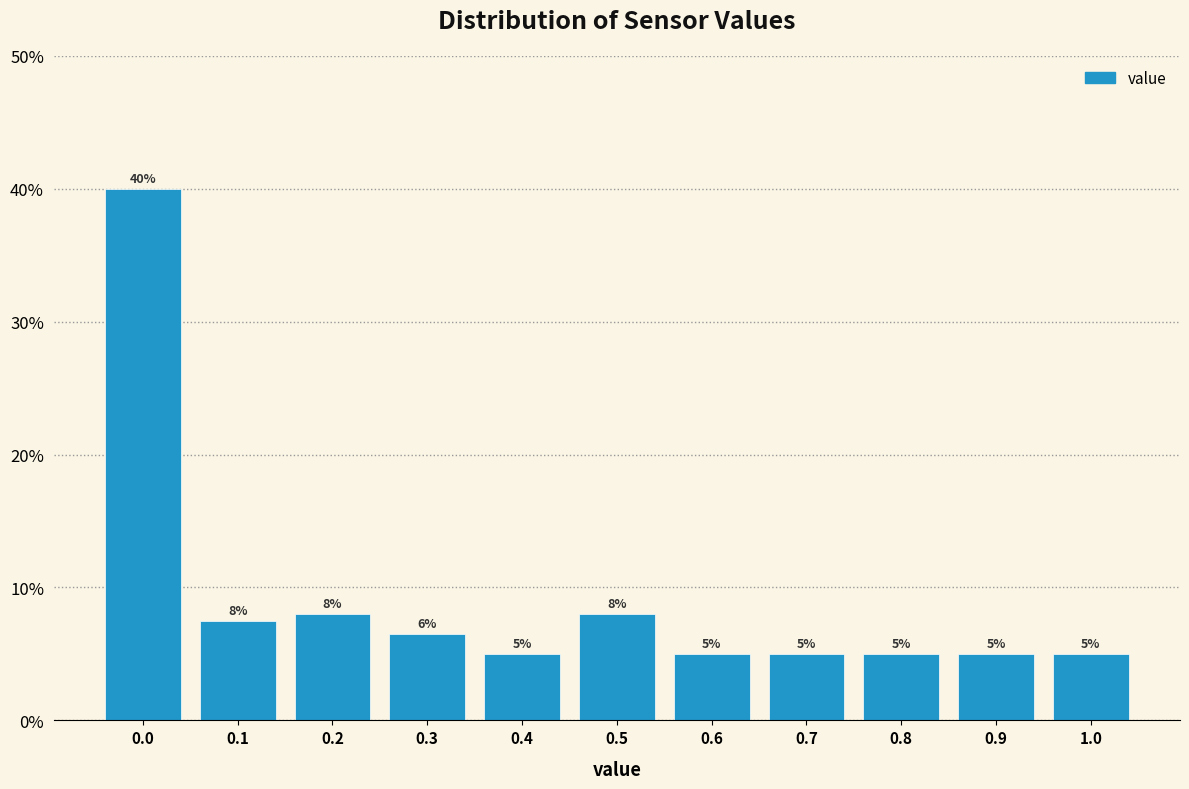

Over which range of the x-axis is the bar tallest?

-0.05 to 0.05